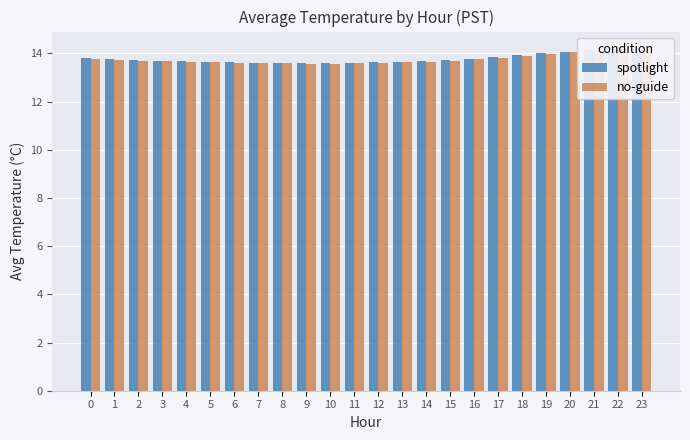

Reading left to right, extract all data points from this chart.

spotlight: 13.8	13.8	13.7	13.7	13.7	13.7	13.6	13.6	13.6	13.6	13.6	13.6	13.6	13.7	13.7	13.7	13.8	13.8	13.9	14.0	14.1	14.2	14.2	14.1
no-guide: 13.8	13.7	13.7	13.7	13.7	13.6	13.6	13.6	13.6	13.6	13.6	13.6	13.6	13.6	13.7	13.7	13.8	13.8	13.9	14.0	14.1	14.1	14.2	14.1